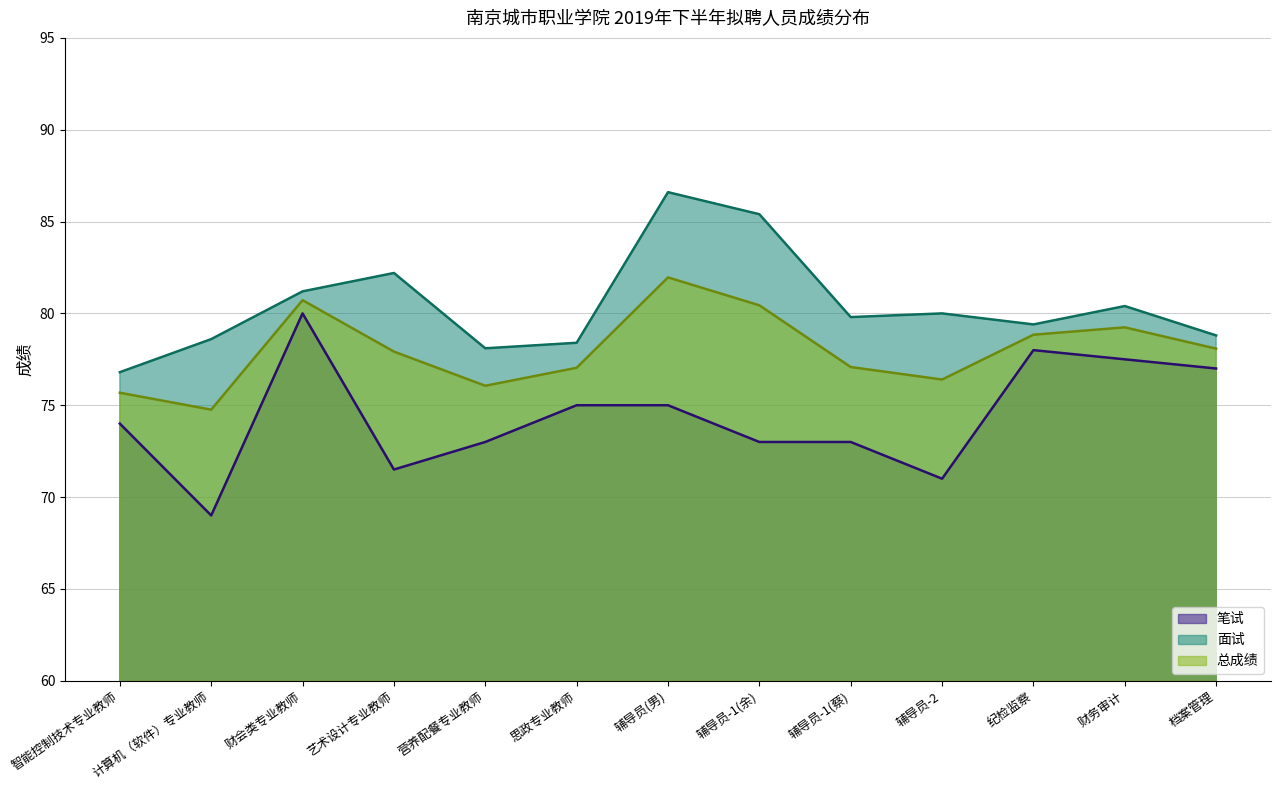

Is the value of 笔试 at 财务审计 greater than the value of 面试 at 营养配餐专业教师?

No